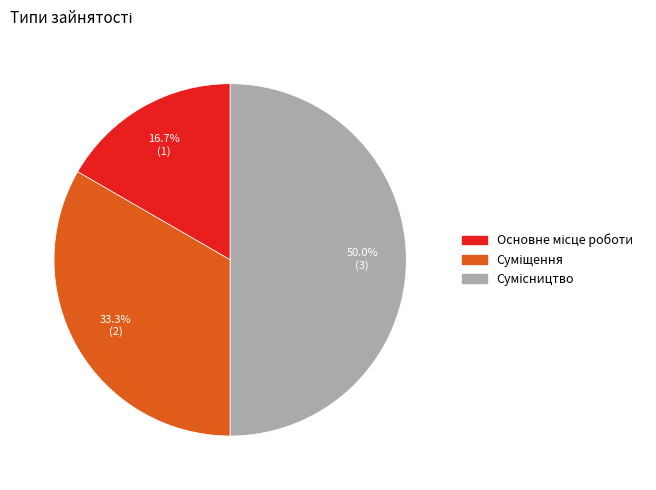

Count the number of slices in the pie.

3